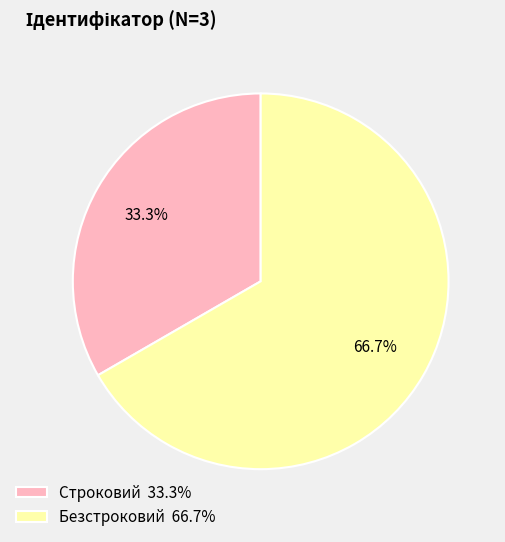

Rank the categories by value from lowest to highest.

Строковий, Безстроковий